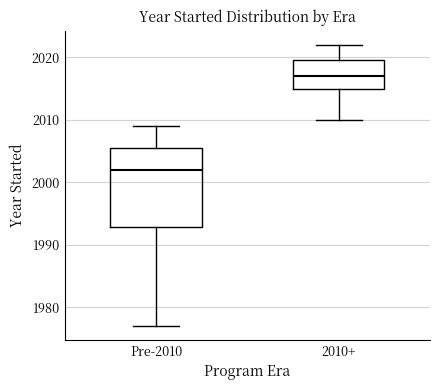

Where does the lower whisker of the box for 2010+ end on the y-axis? The values are not printed on the chart, so give them approximately, as read against the axis.

2010